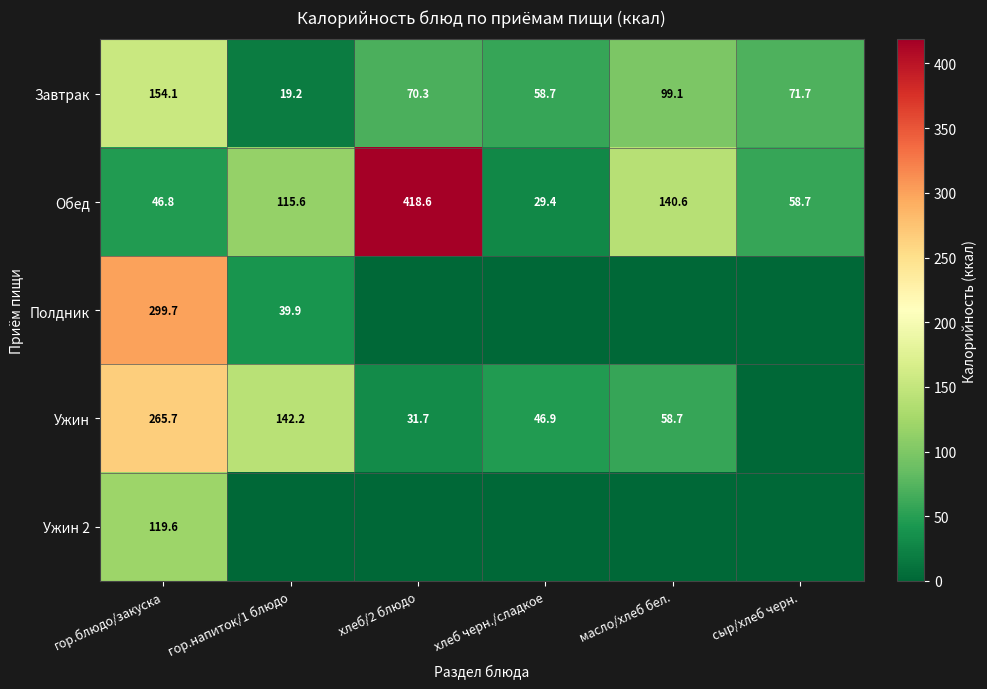

At which category is the sum across all series the highest?

гор.блюдо/закуска